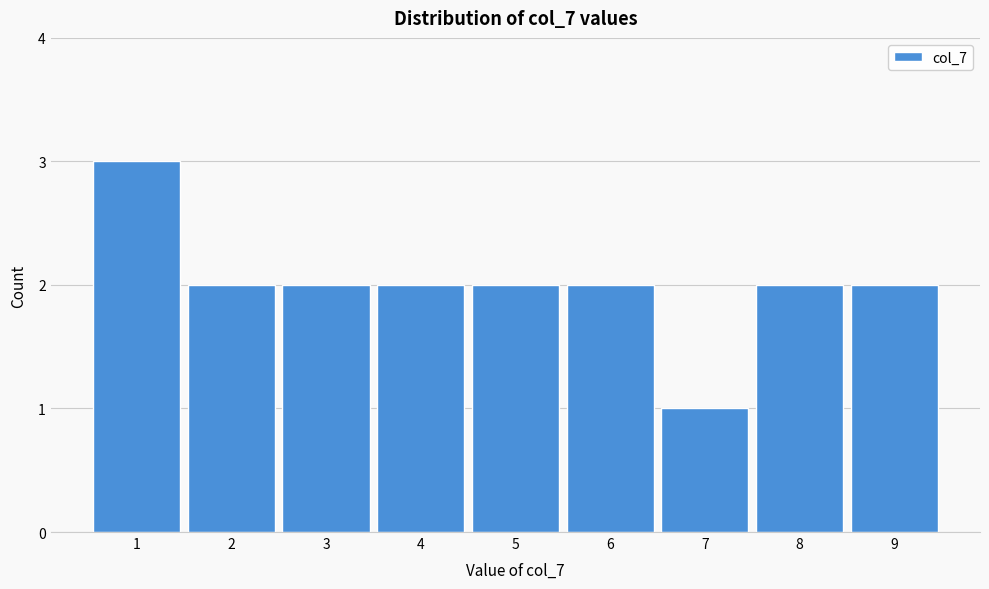

Reading left to right, list every bar in this chart as the range it spans on the x-axis followed by its height. The values are not printed on the chart, so give them approximately, as read against the axis.

0.5 to 1.5: 3
1.5 to 2.5: 2
2.5 to 3.5: 2
3.5 to 4.5: 2
4.5 to 5.5: 2
5.5 to 6.5: 2
6.5 to 7.5: 1
7.5 to 8.5: 2
8.5 to 9.5: 2